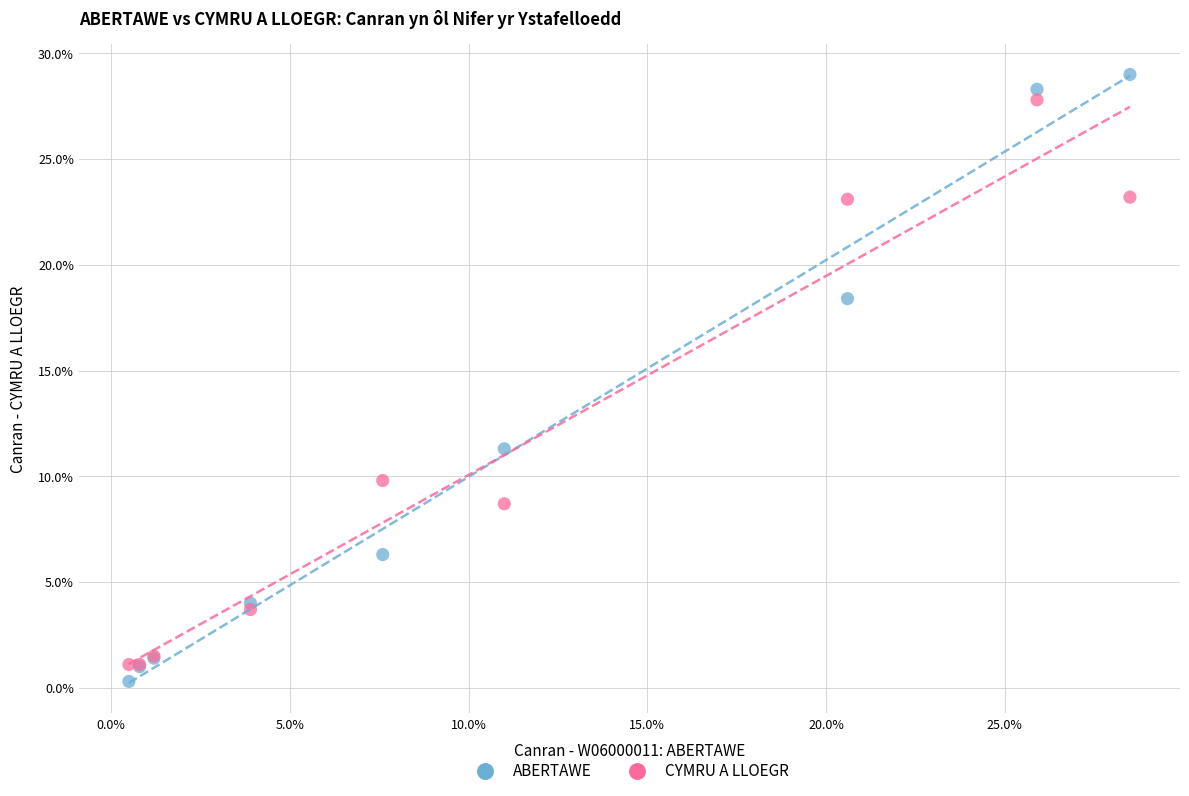

Which series has the largest Y range (max minus min)?

ABERTAWE